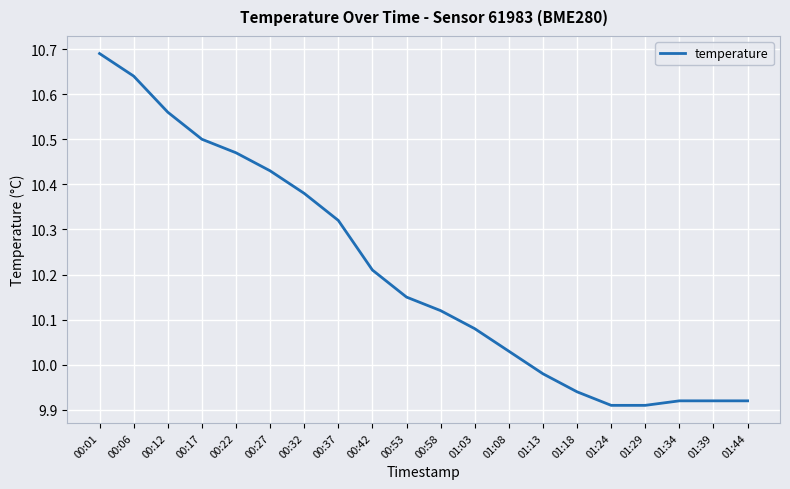

What is the difference between the maximum and minimum values?

0.8